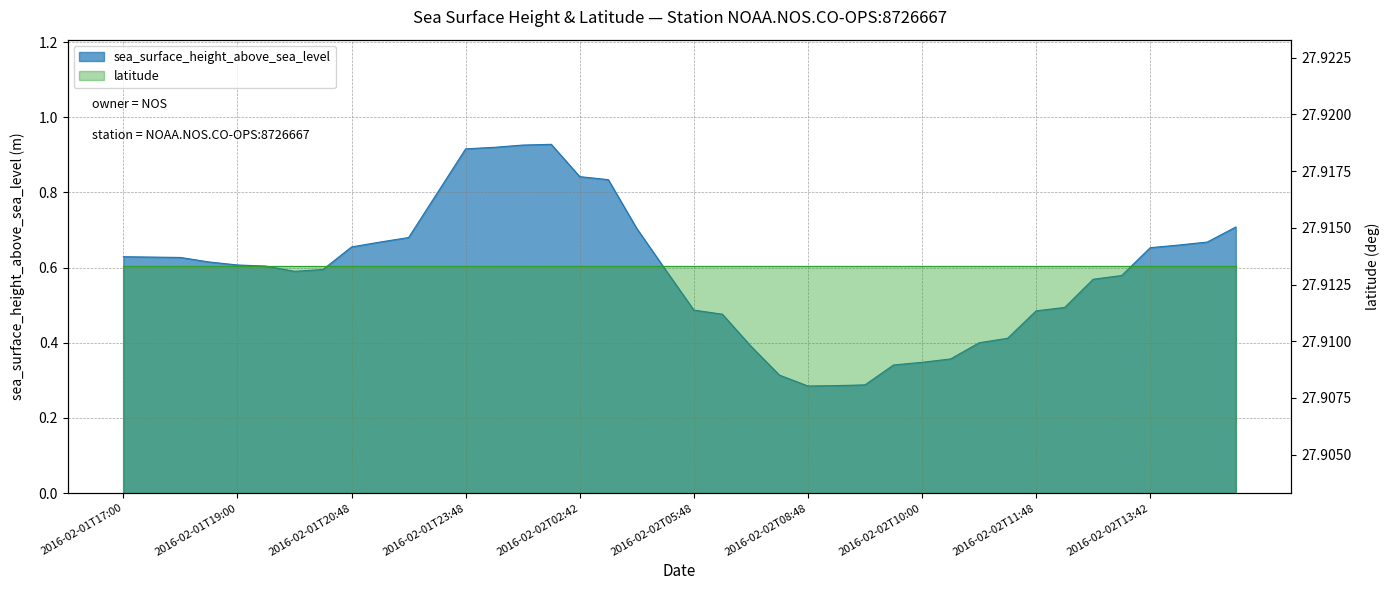

What is the smallest value displayed?

0.3